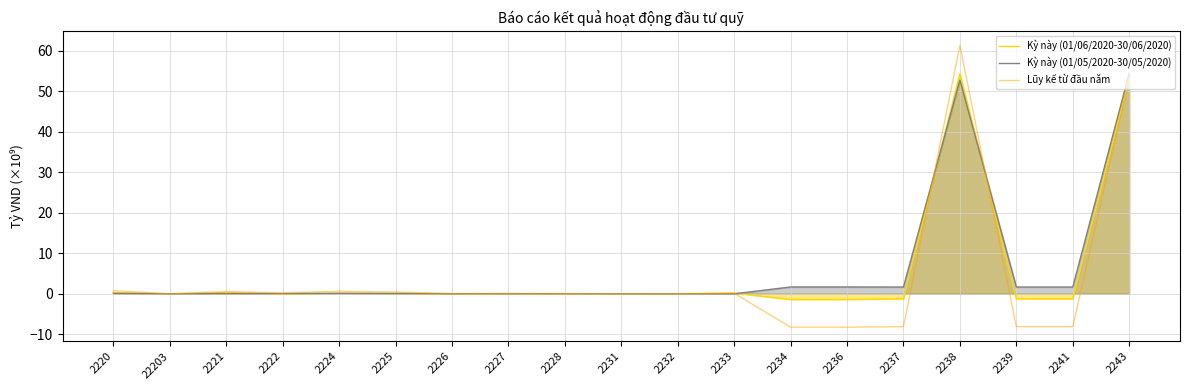

At 2239, list the series in order from smallest to largest.

Lũy kế từ đầu năm, Kỳ này (01/06/2020-30/06/2020), Kỳ này (01/05/2020-30/05/2020)